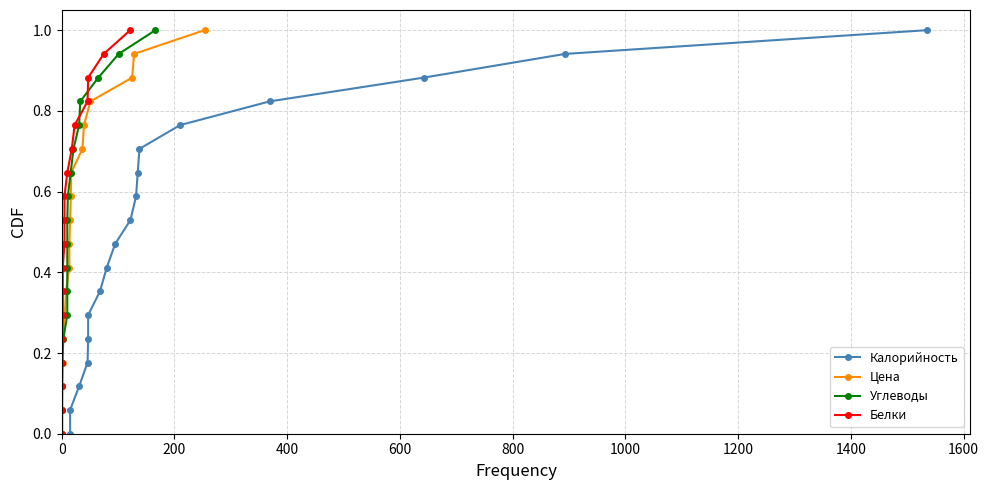

Is the value of Углеводы at 200 greater than the value of Цена at 1200?

No